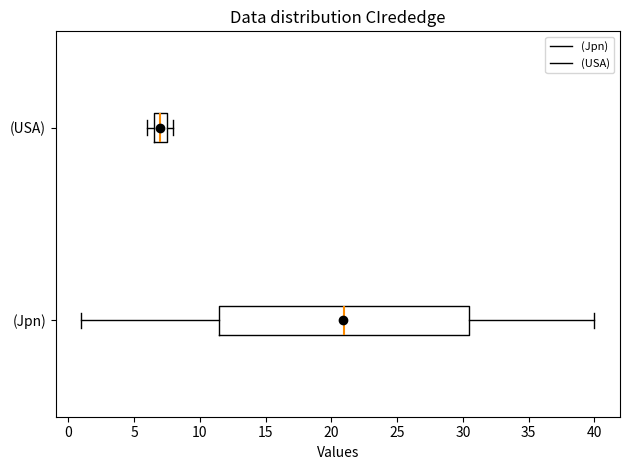

Where is the right edge of the box for (Jpn) on the x-axis? The values are not printed on the chart, so give them approximately, as read against the axis.

30.5